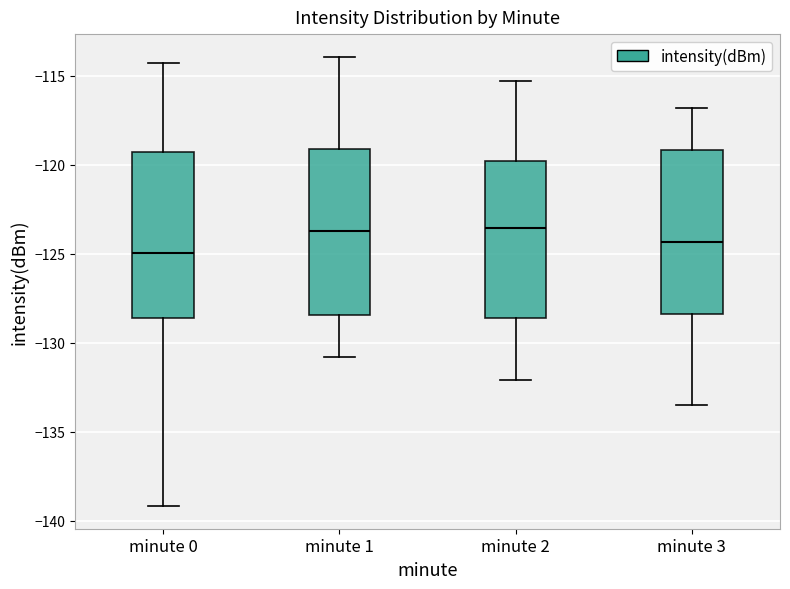

Reading left to right, read every box against the y-axis: the position of its median line, the range the box covers, and the ends of its whiskers. The values are not printed on the chart, so give them approximately, as read against the axis.

minute 0: median -125.0, box -128.5 to -119.5, whiskers -139.0 to -114.5
minute 1: median -123.5, box -128.5 to -119.0, whiskers -131.0 to -114.0
minute 2: median -123.5, box -128.5 to -120.0, whiskers -132.0 to -115.5
minute 3: median -124.5, box -128.5 to -119.0, whiskers -133.5 to -117.0